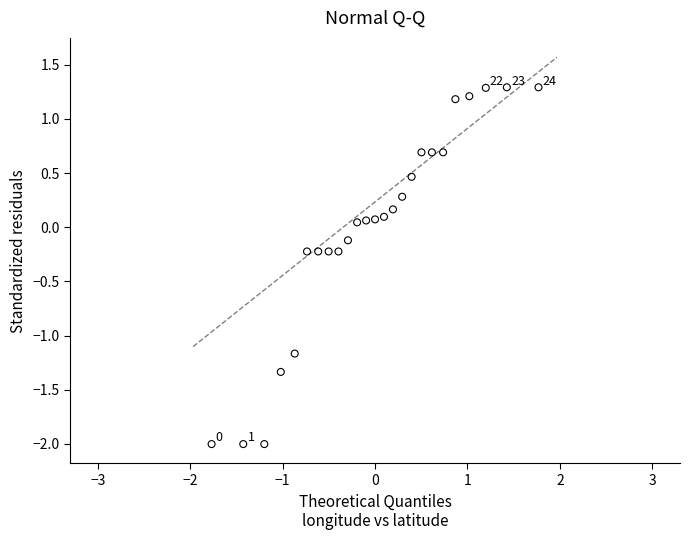

What is the range of X values (max minus min)?

3.5